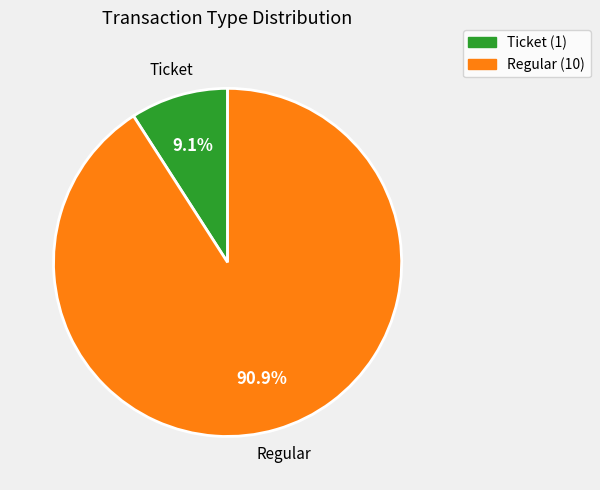

Is there any slice that represents more than half of the pie?

Yes